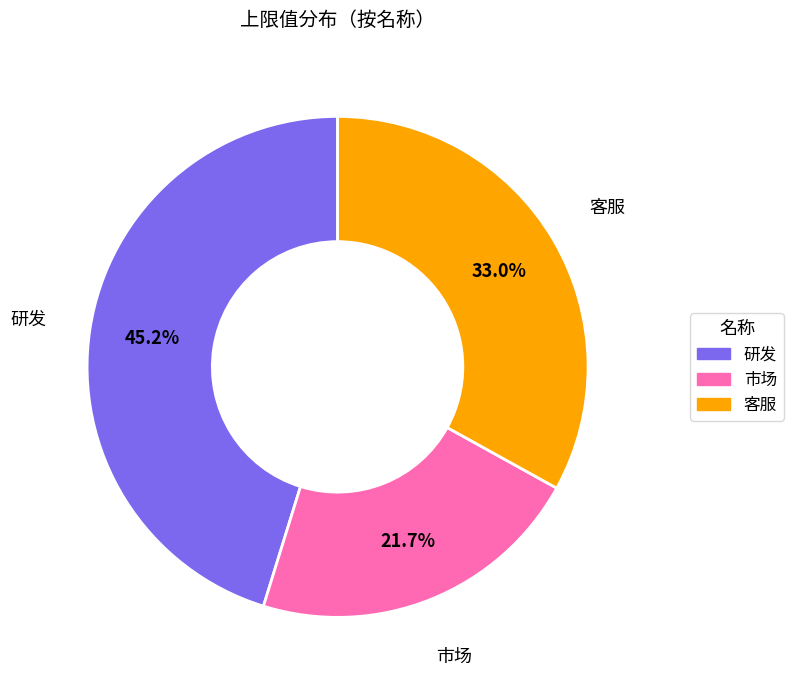

Approximately how many times larger is the value at 市场 compared to 客服?

0.7